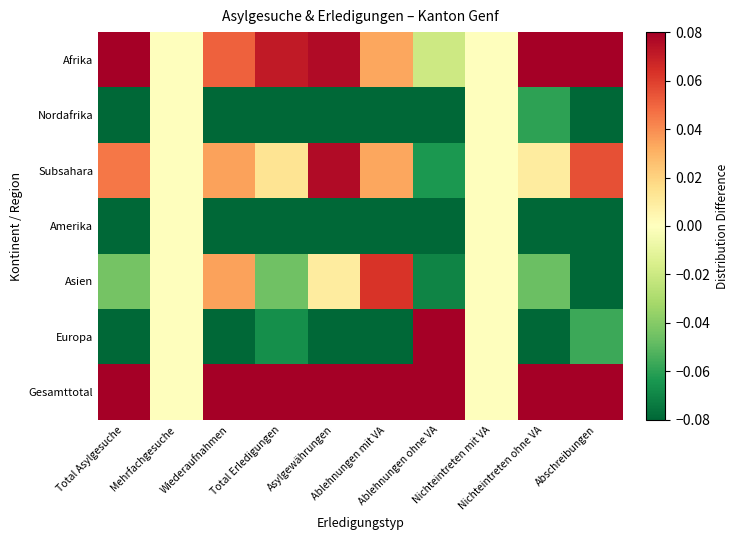

Reading left to right, transcribe all the data shown in this chart.

Afrika: Total Asylgesuche=0.1	Mehrfachgesuche=0.0	Wiederaufnahmen=0.1	Total Erledigungen=0.1	Asylgewährungen=0.1	Ablehnungen mit VA=0.0	Ablehnungen ohne VA=-0.0	Nichteintreten mit VA=0.0	Nichteintreten ohne VA=0.1	Abschreibungen=0.1
Nordafrika: Total Asylgesuche=-0.1	Mehrfachgesuche=0.0	Wiederaufnahmen=-0.1	Total Erledigungen=-0.1	Asylgewährungen=-0.1	Ablehnungen mit VA=-0.1	Ablehnungen ohne VA=-0.1	Nichteintreten mit VA=0.0	Nichteintreten ohne VA=-0.1	Abschreibungen=-0.1
Subsahara: Total Asylgesuche=0.0	Mehrfachgesuche=0.0	Wiederaufnahmen=0.0	Total Erledigungen=0.0	Asylgewährungen=0.1	Ablehnungen mit VA=0.0	Ablehnungen ohne VA=-0.1	Nichteintreten mit VA=0.0	Nichteintreten ohne VA=0.0	Abschreibungen=0.1
Amerika: Total Asylgesuche=-0.1	Mehrfachgesuche=0.0	Wiederaufnahmen=-0.1	Total Erledigungen=-0.1	Asylgewährungen=-0.1	Ablehnungen mit VA=-0.1	Ablehnungen ohne VA=-0.1	Nichteintreten mit VA=0.0	Nichteintreten ohne VA=-0.1	Abschreibungen=-0.1
Asien: Total Asylgesuche=-0.0	Mehrfachgesuche=0.0	Wiederaufnahmen=0.0	Total Erledigungen=-0.0	Asylgewährungen=0.0	Ablehnungen mit VA=0.1	Ablehnungen ohne VA=-0.1	Nichteintreten mit VA=0.0	Nichteintreten ohne VA=-0.0	Abschreibungen=-0.1
Europa: Total Asylgesuche=-0.1	Mehrfachgesuche=0.0	Wiederaufnahmen=-0.1	Total Erledigungen=-0.1	Asylgewährungen=-0.1	Ablehnungen mit VA=-0.1	Ablehnungen ohne VA=0.1	Nichteintreten mit VA=0.0	Nichteintreten ohne VA=-0.1	Abschreibungen=-0.1
Gesamttotal: Total Asylgesuche=0.2	Mehrfachgesuche=0.0	Wiederaufnahmen=0.3	Total Erledigungen=0.3	Asylgewährungen=0.2	Ablehnungen mit VA=0.3	Ablehnungen ohne VA=0.3	Nichteintreten mit VA=0.0	Nichteintreten ohne VA=0.2	Abschreibungen=0.2